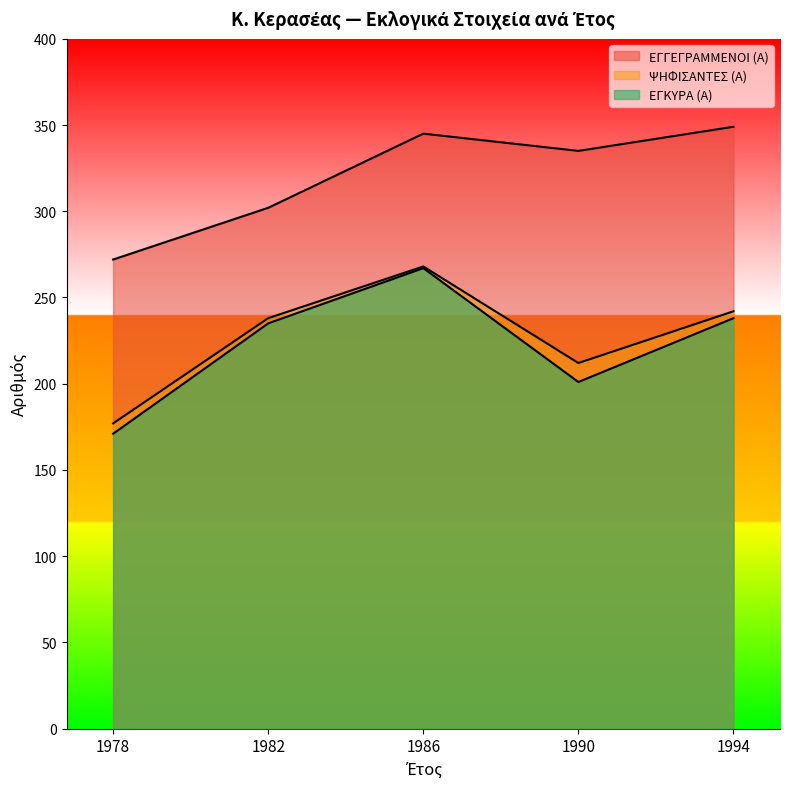

True or false: ΕΓΚΥΡΑ (Α) and ΨΗΦΙΣΑΝΤΕΣ (Α) intersect in this chart.

False